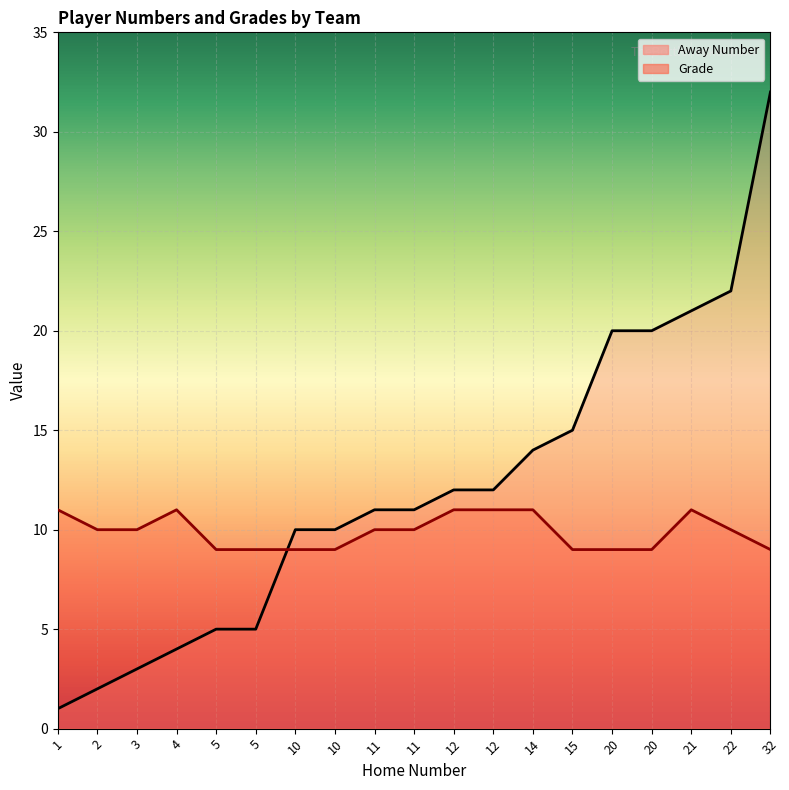

True or false: Grade has a value of 10 at 22.

True